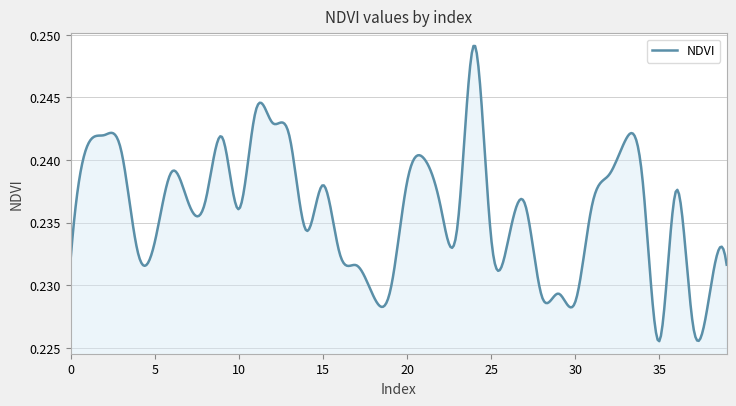

Which label corresponds to the smallest value in the chart?

35